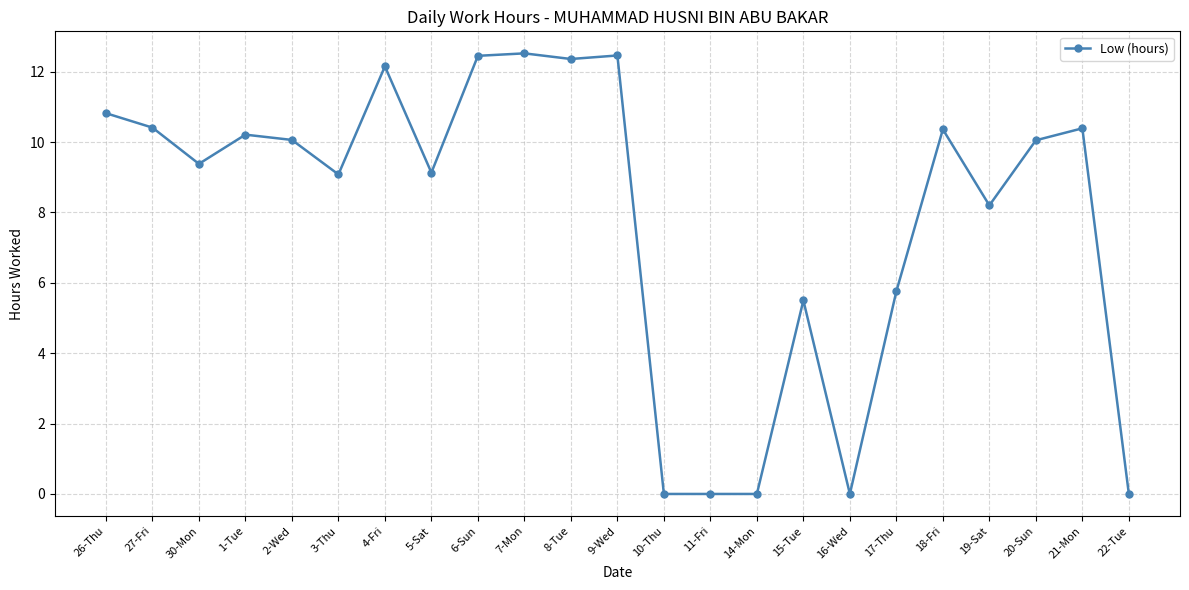

What is the change in value from 30-Mon to 17-Thu?

-3.6